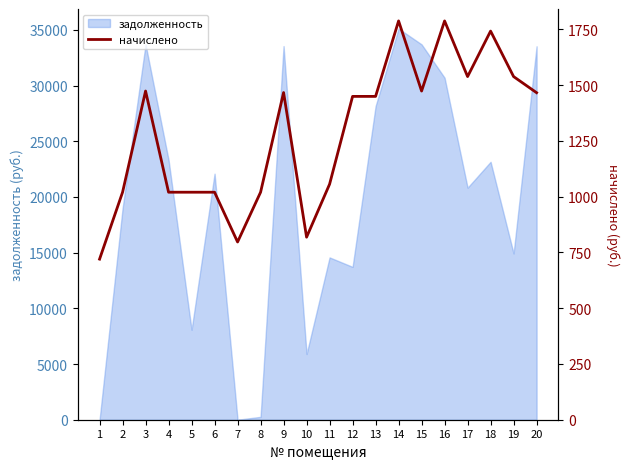

Where is the first local minimum?

7